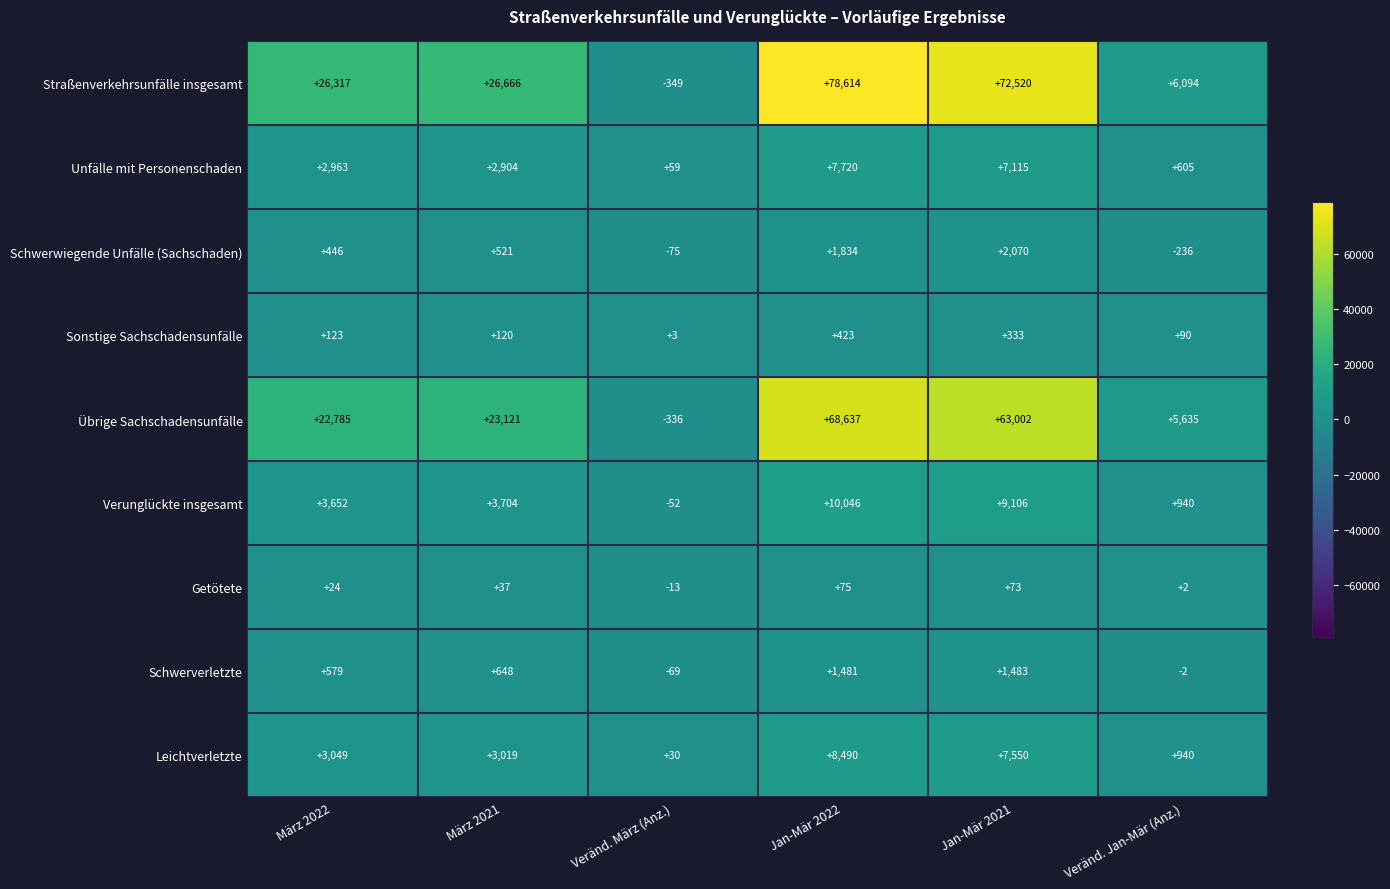

What is the average value of the Getötete series?

33